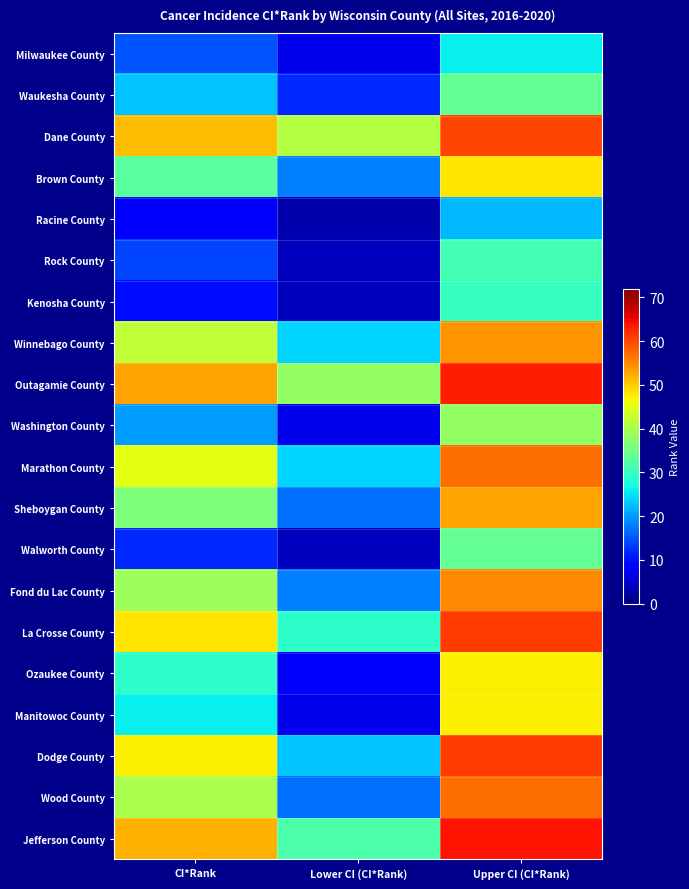

Which series has the largest total across all categories?

Outagamie County